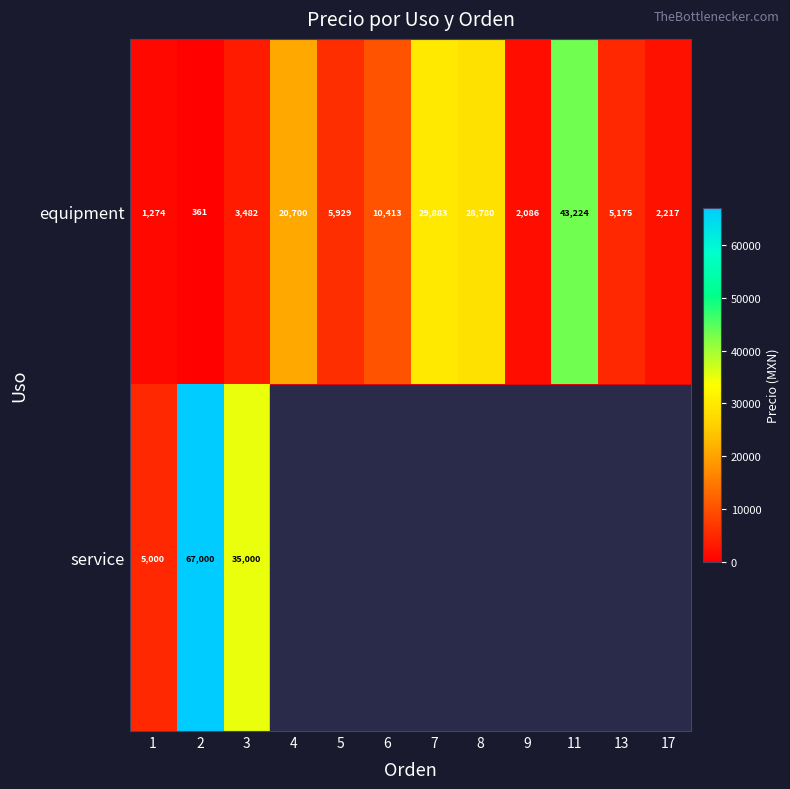

Which category has the highest value in the equipment series?

11